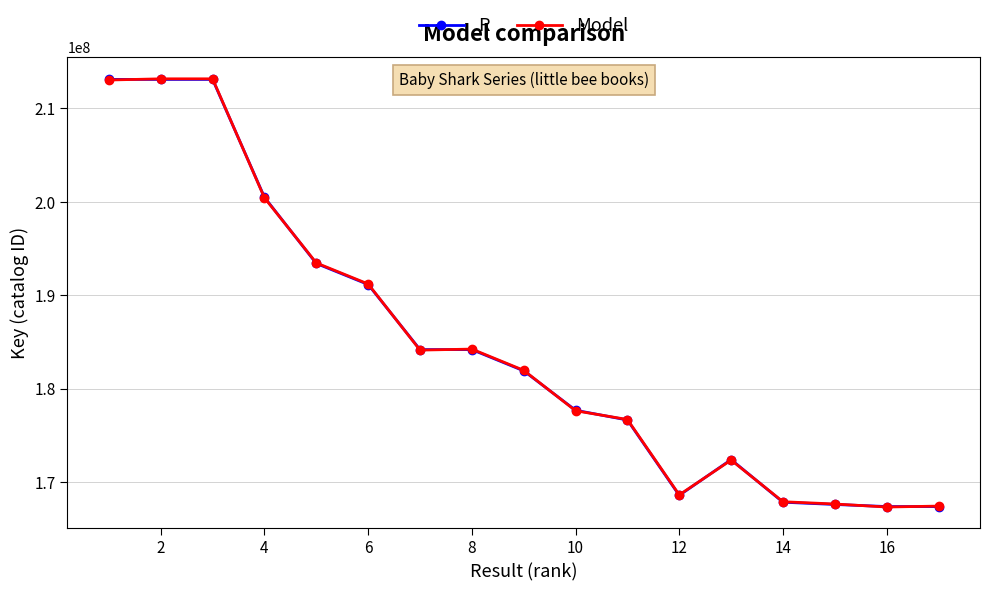

What is the minimum value shown in the chart?

167365617.2